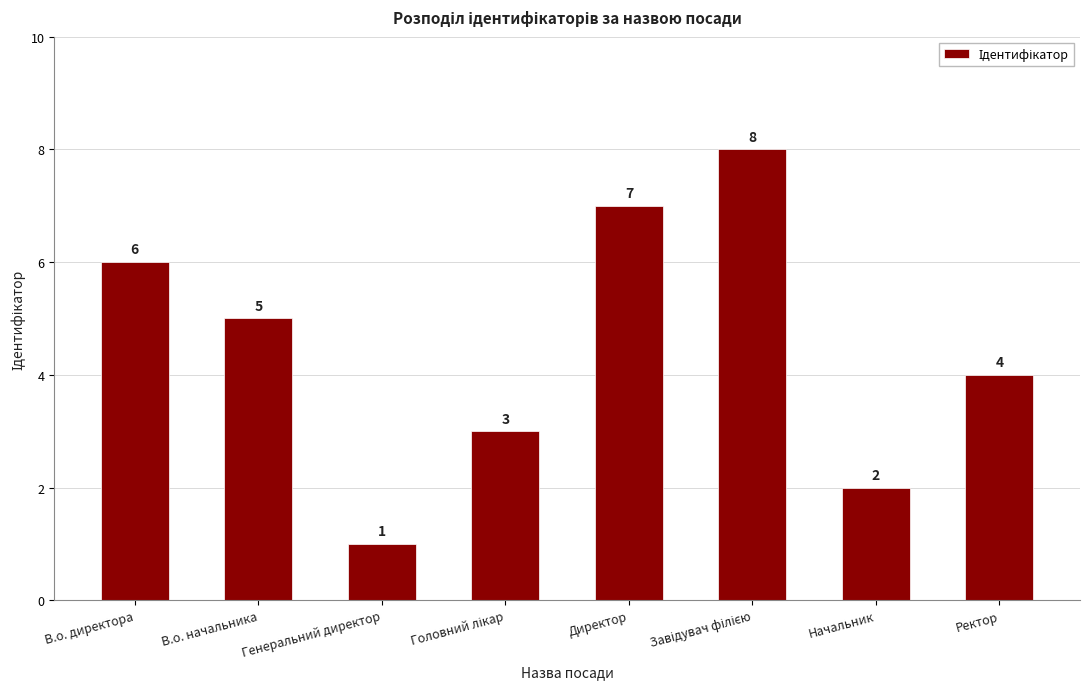

What is the change in value from Директор to Ректор?

-3